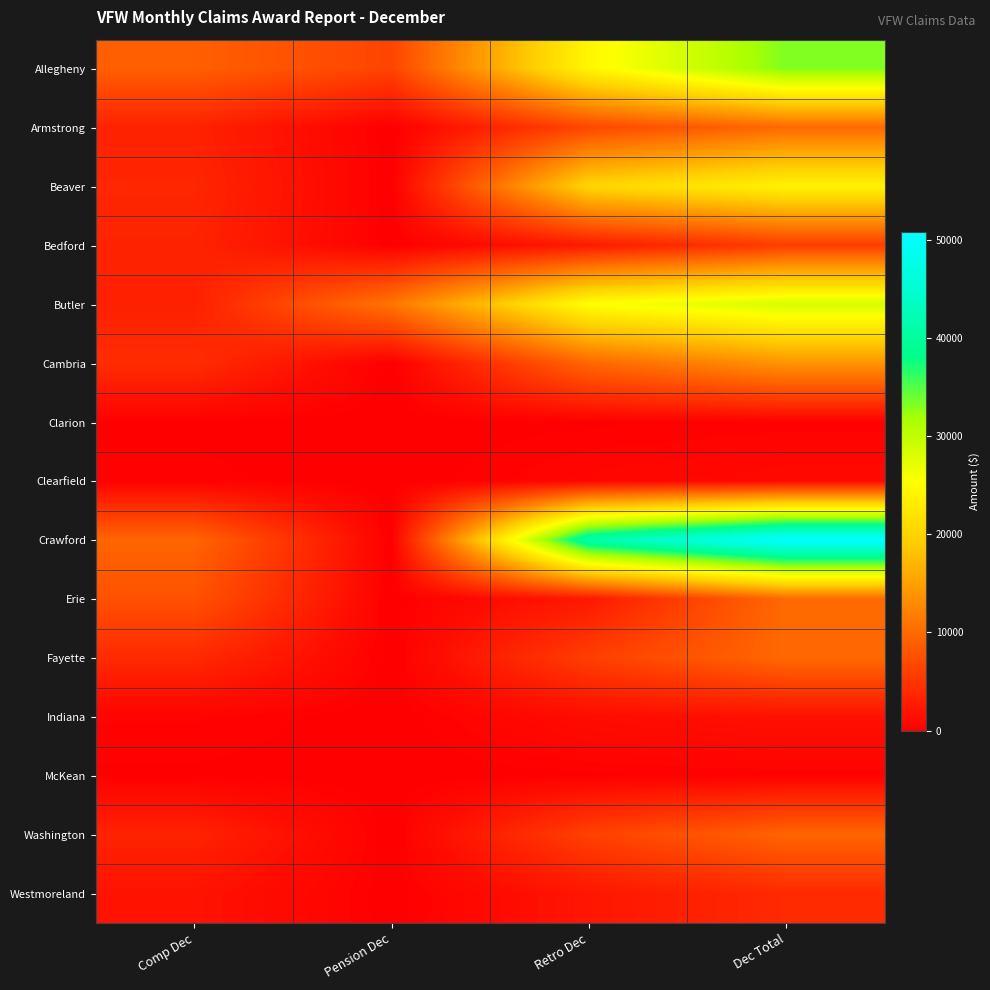

Reading left to right, what are all the values shown in this chart?

Allegheny: Comp Dec=8978	Pension Dec=6415	Retro Dec=24313	Dec Total=33291
Armstrong: Comp Dec=3228	Pension Dec=0	Retro Dec=6679	Dec Total=9907
Beaver: Comp Dec=3621	Pension Dec=0	Retro Dec=20281	Dec Total=23902
Bedford: Comp Dec=3336	Pension Dec=0	Retro Dec=2448	Dec Total=5784
Butler: Comp Dec=3057	Pension Dec=10980	Retro Dec=25445	Dec Total=28502
Cambria: Comp Dec=4273	Pension Dec=0	Retro Dec=9650	Dec Total=13923
Clarion: Comp Dec=140	Pension Dec=0	Retro Dec=136	Dec Total=276
Clearfield: Comp Dec=280	Pension Dec=0	Retro Dec=682	Dec Total=962
Crawford: Comp Dec=9514	Pension Dec=0	Retro Dec=41276	Dec Total=50790
Erie: Comp Dec=7666	Pension Dec=0	Retro Dec=2332	Dec Total=9998
Fayette: Comp Dec=3968	Pension Dec=0	Retro Dec=5875	Dec Total=9843
Indiana: Comp Dec=429	Pension Dec=0	Retro Dec=1263	Dec Total=1692
McKean: Comp Dec=140	Pension Dec=0	Retro Dec=136	Dec Total=276
Washington: Comp Dec=3336	Pension Dec=0	Retro Dec=6104	Dec Total=9440
Westmoreland: Comp Dec=1868	Pension Dec=0	Retro Dec=2144	Dec Total=4012